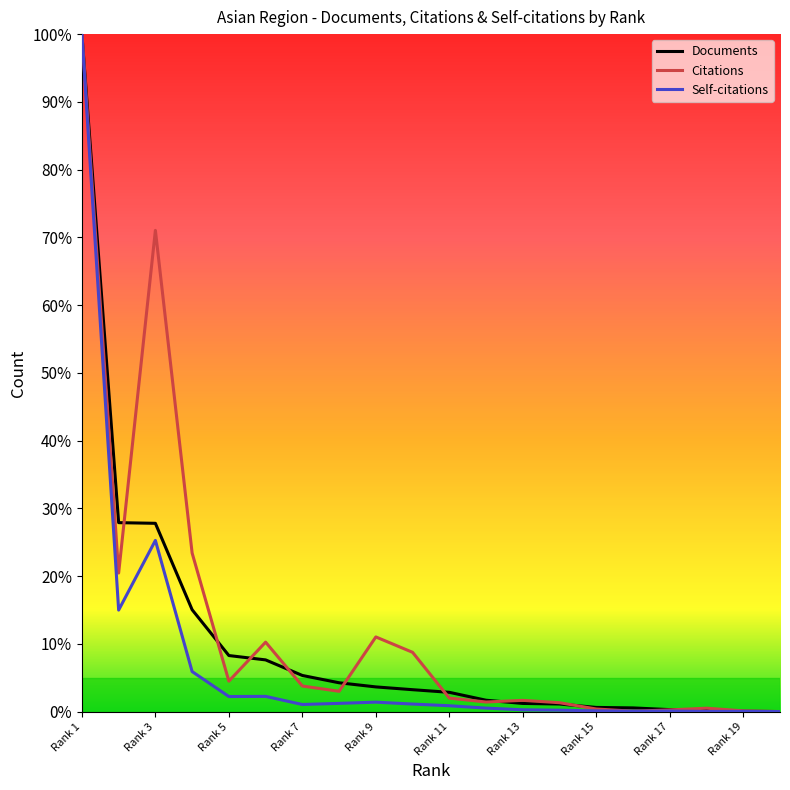

What is the maximum value for Self-citations?

100.0